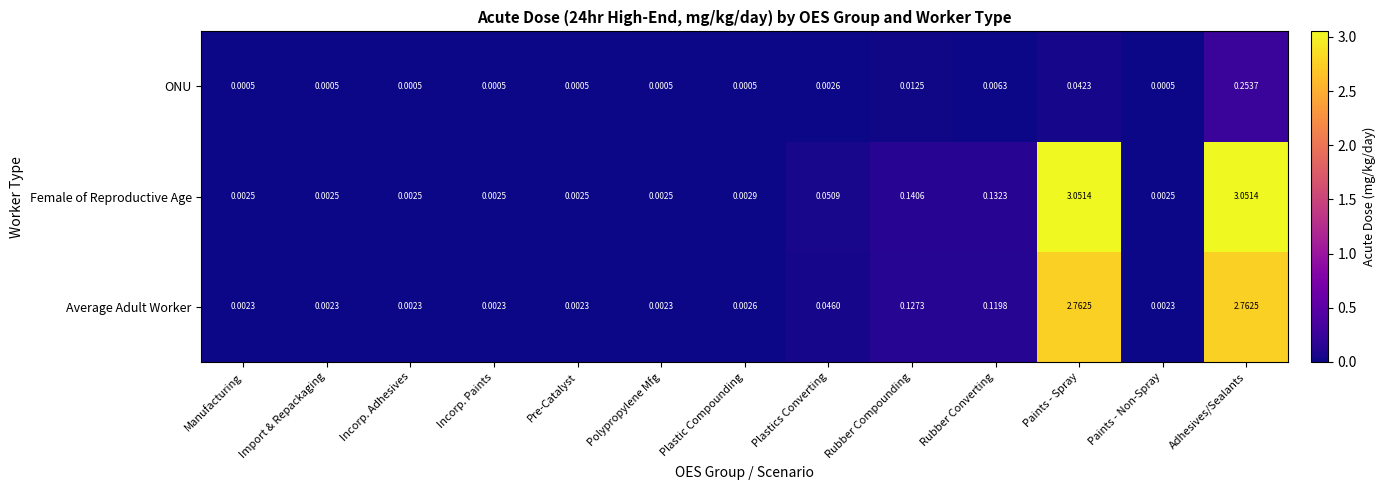

Rank the series by their maximum value, from lowest to highest.

ONU, Average Adult Worker, Female of Reproductive Age